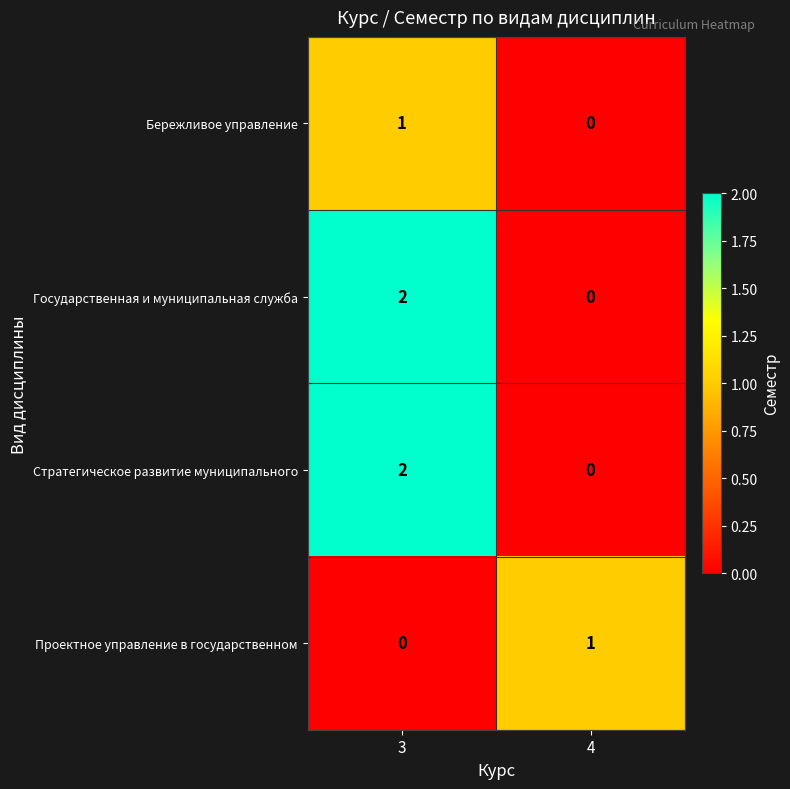

At which category is the sum across all series the highest?

3